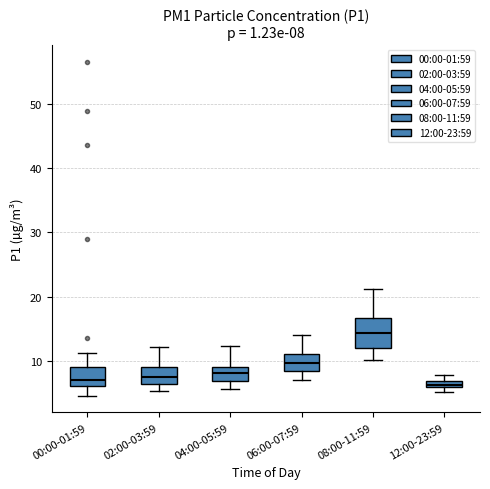

Which box is the tallest, from its lower edge to its upper edge?

08:00-11:59